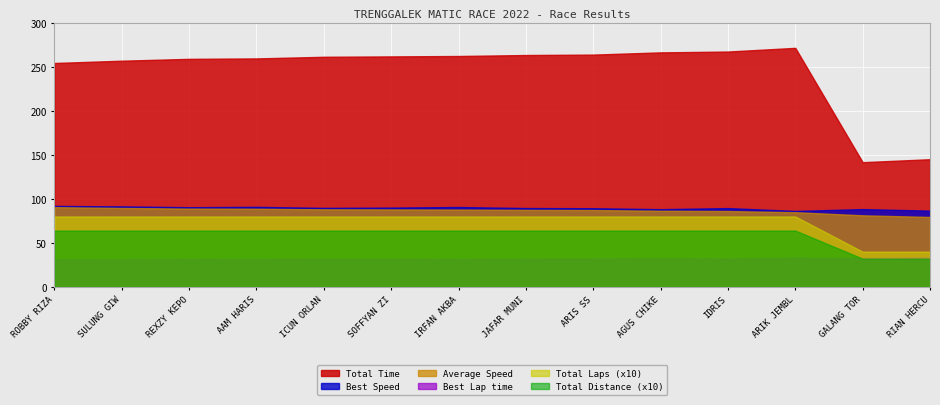

Count the Total Laps values in the range 8 to 9.

12